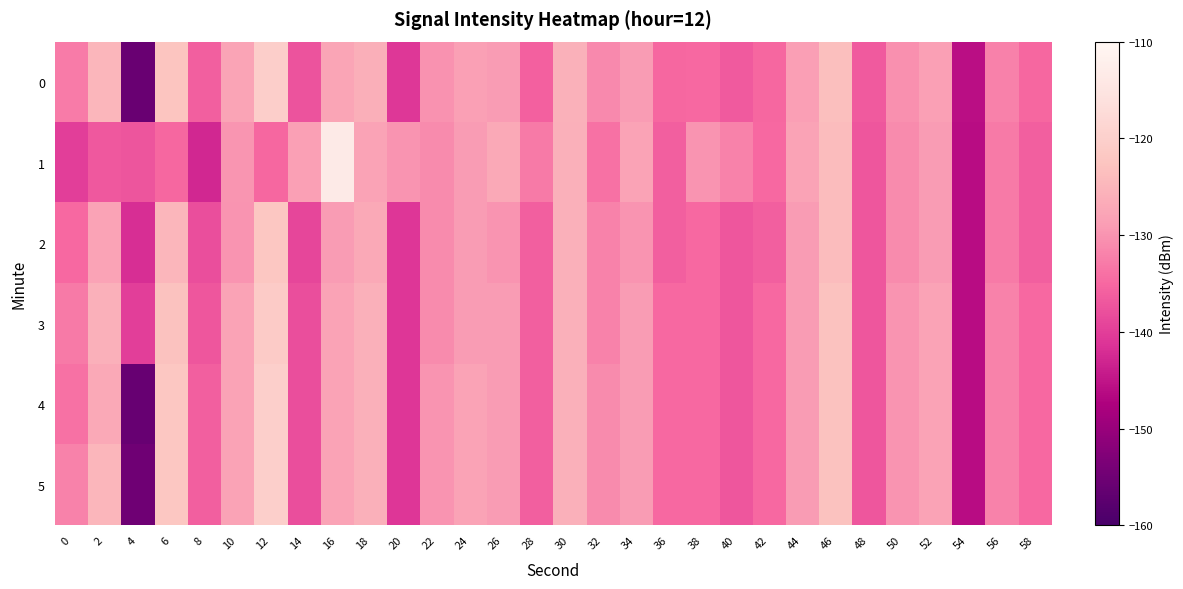

What is the total value across all series at 40?

-816.6